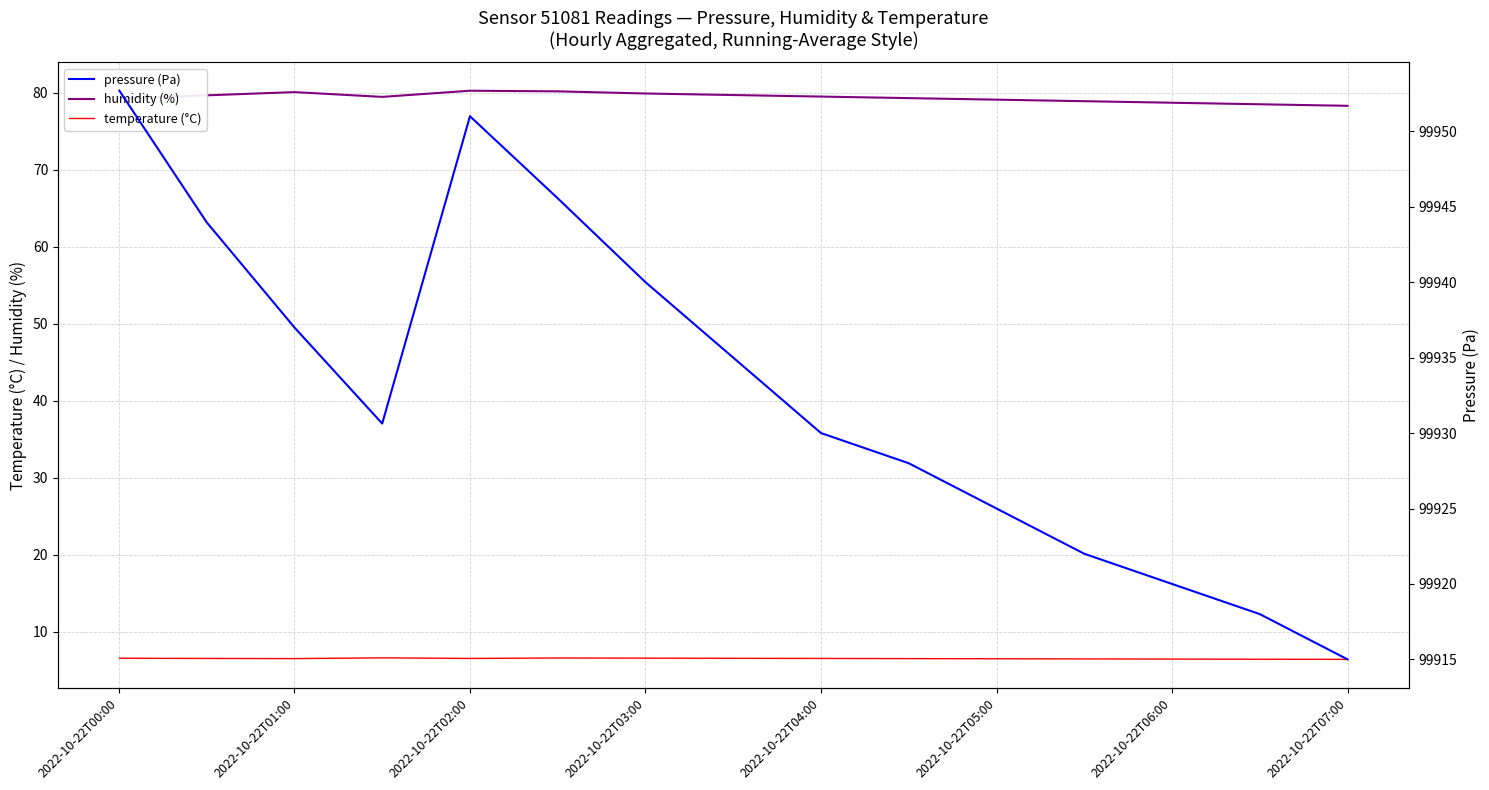

What is the maximum value for temperature (°C)?

6.6